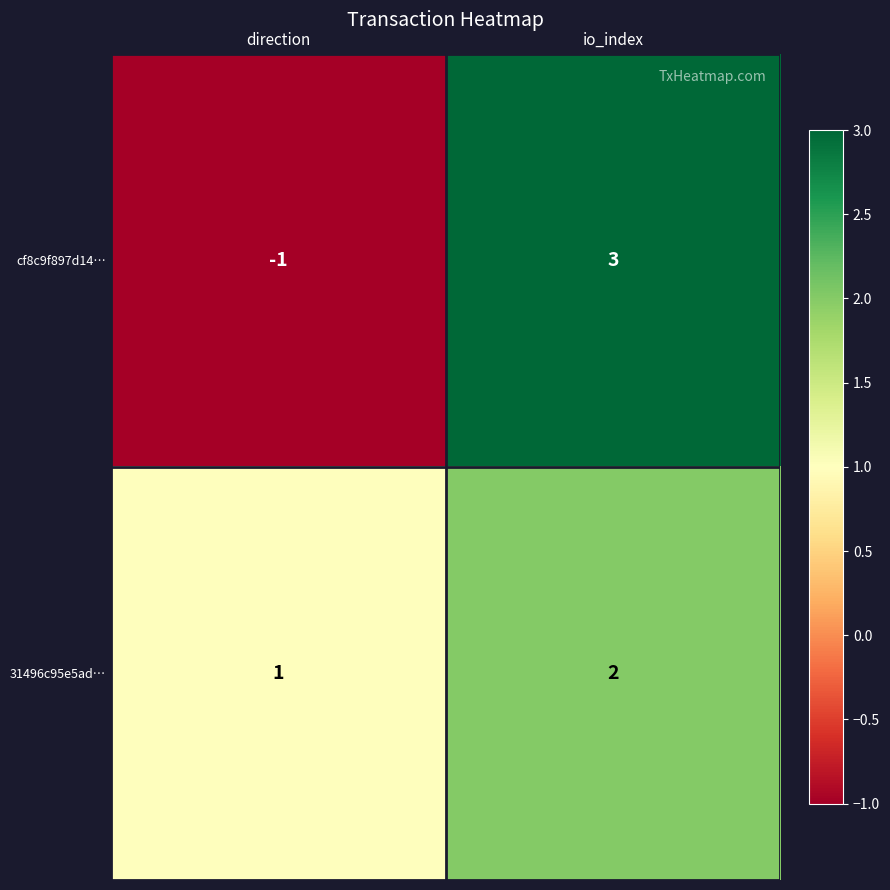

List the series in order of their overall mean, lowest first.

cf8c9f897d14…, 31496c95e5ad…